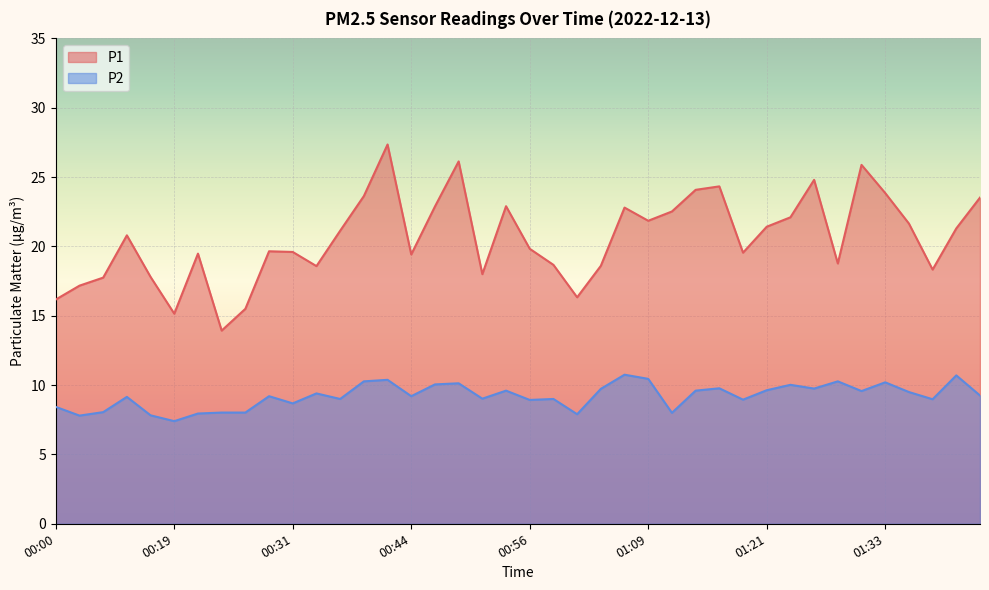

True or false: P1 and P2 intersect in this chart.

False